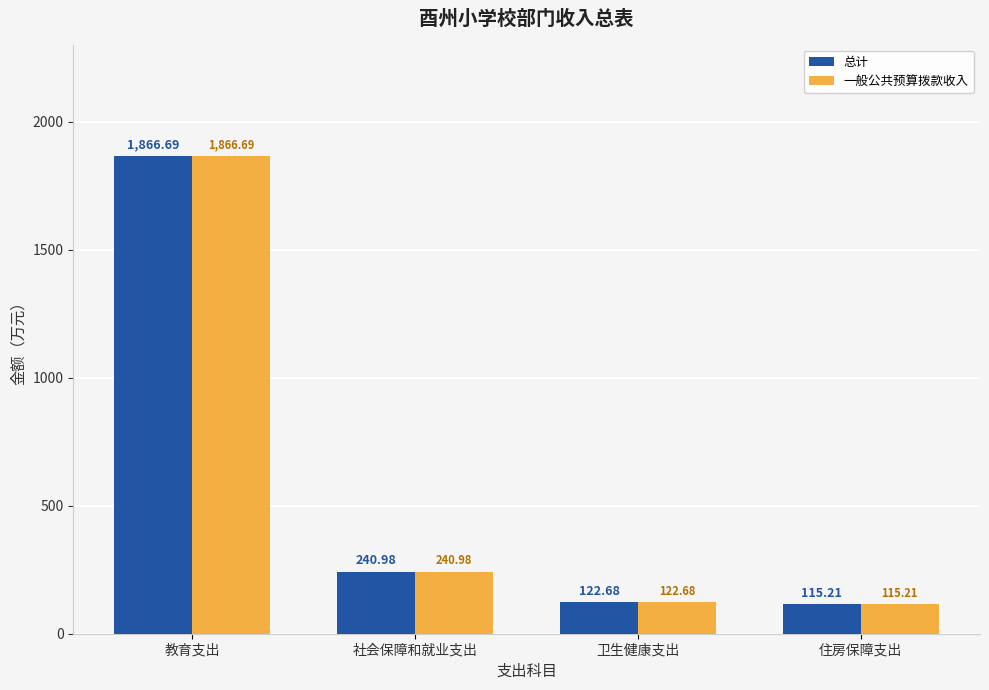

What is the value of the 总计 bar at the 3rd from the left?

122.7